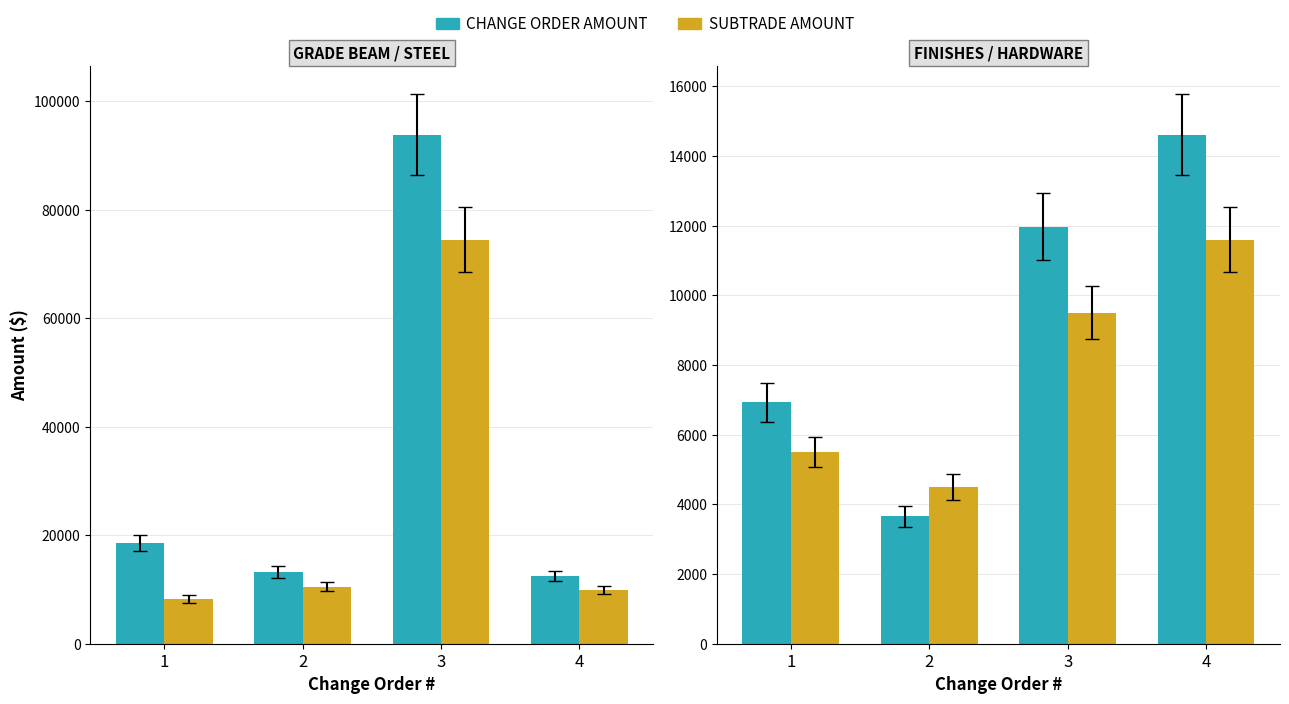

What is the difference between the SUBTRADE AMOUNT values at 1 and 3?

4000